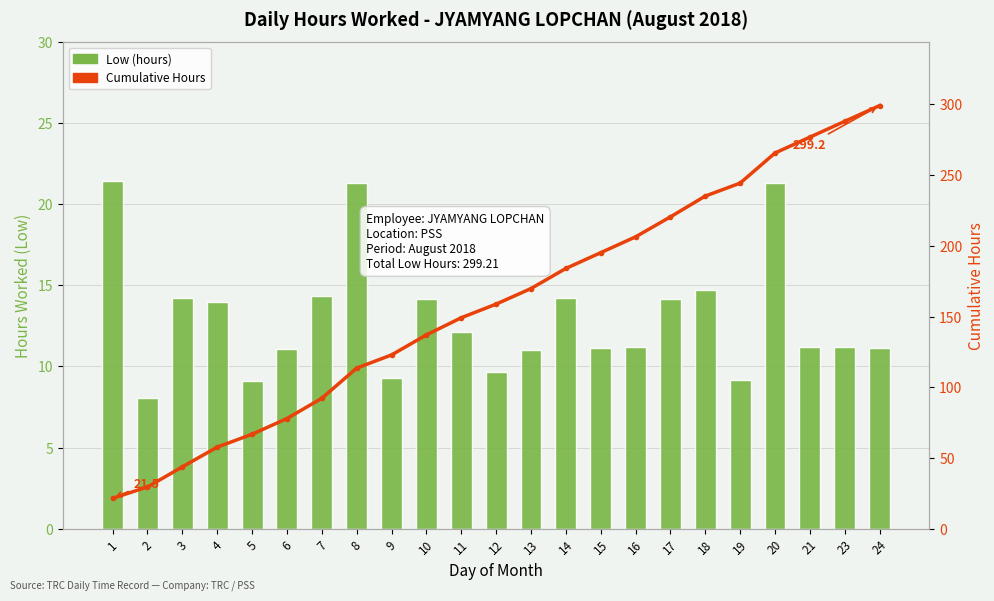

What is the average value of the Cumulative Hours series?

159.0